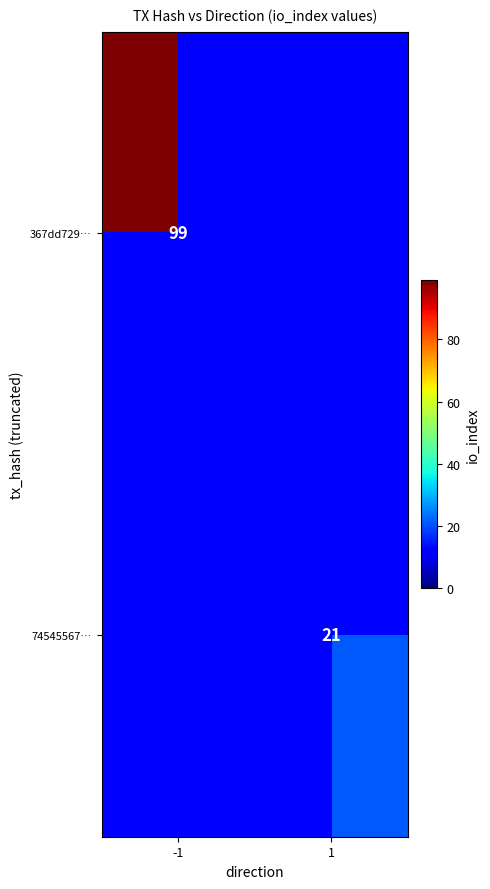

Is the value of 367dd729… at -1 greater than the value of 74545567… at 1?

Yes